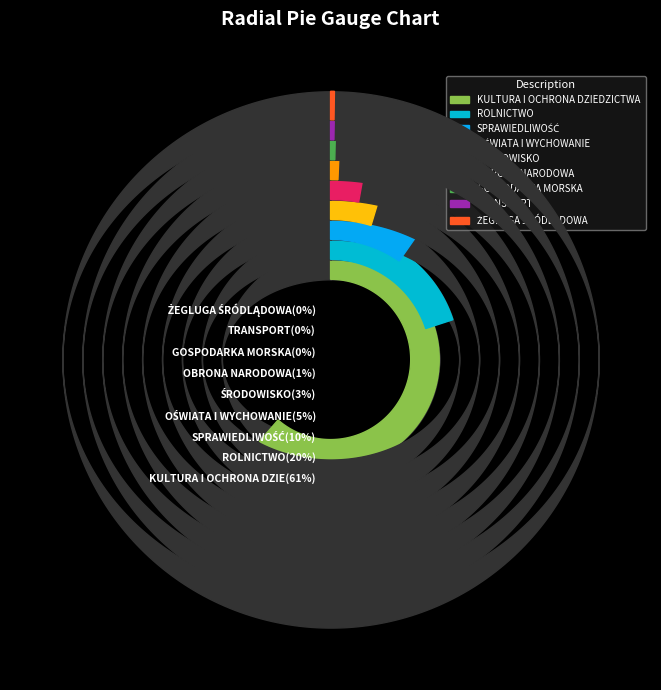

Approximately how many times larger is the value at TRANSPORT compared to GOSPODARKA MORSKA?

0.7